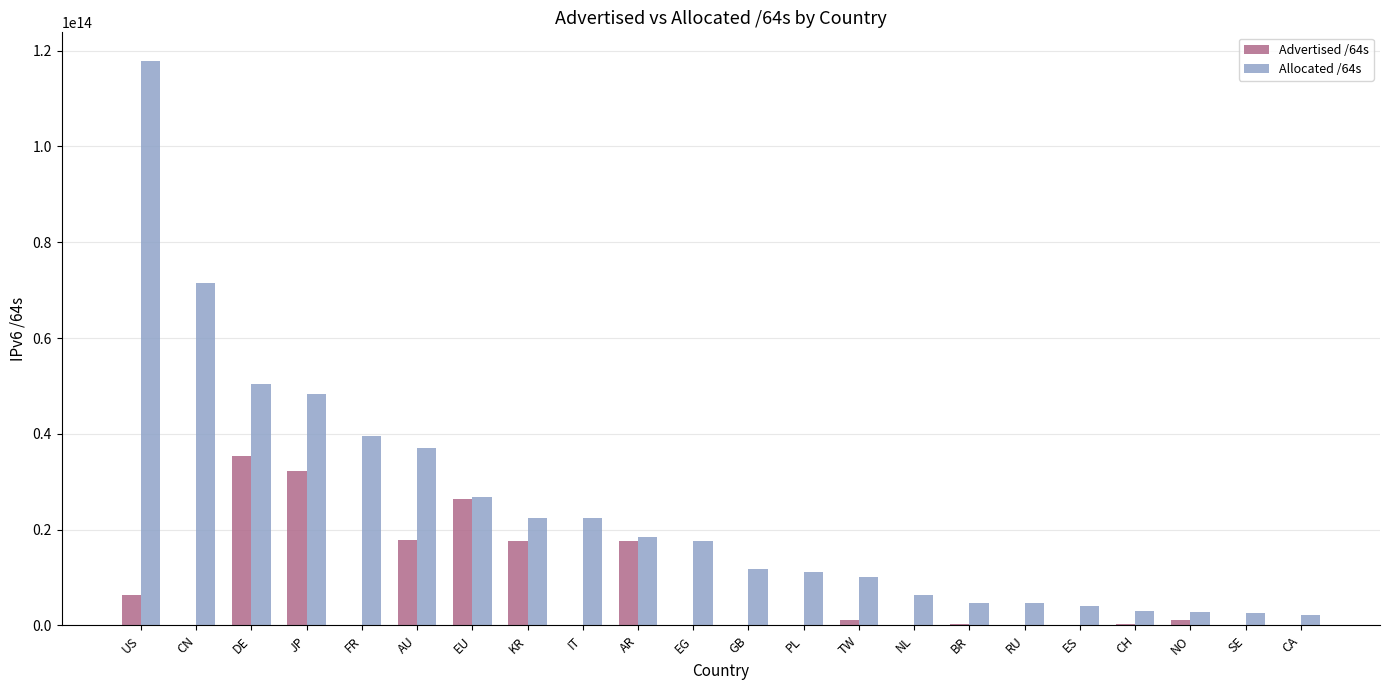

Are the bars grouped side by side (vs. stacked)?

Yes